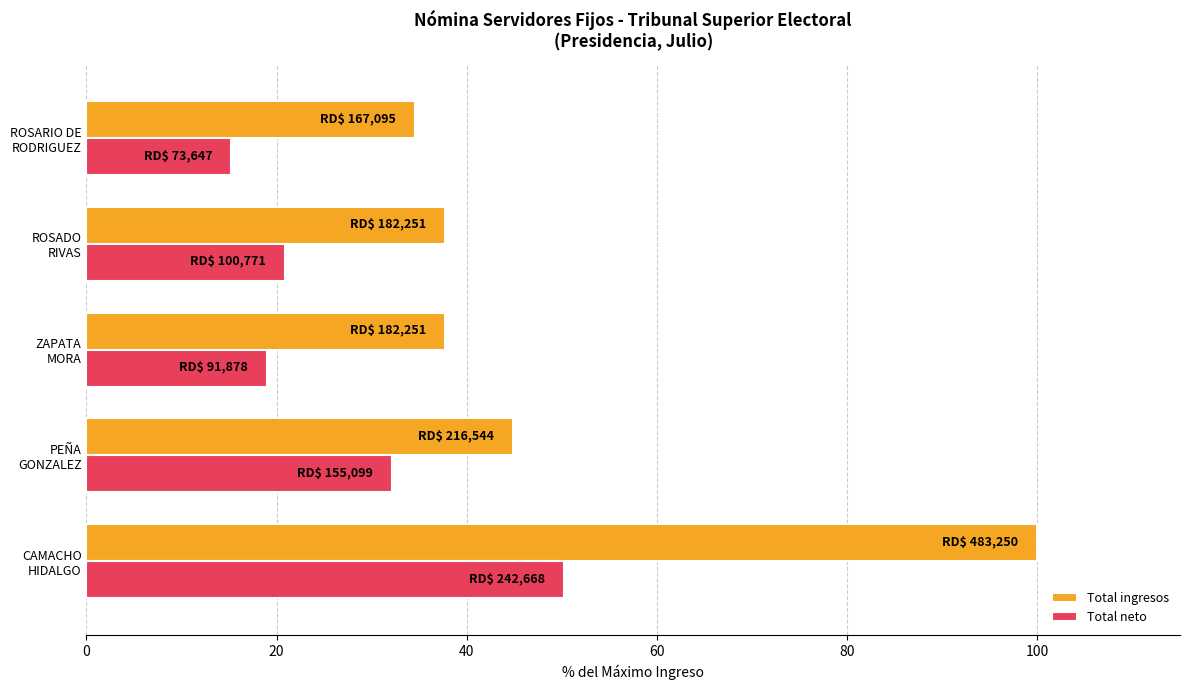

What is the sum of all Total ingresos values?

254.8